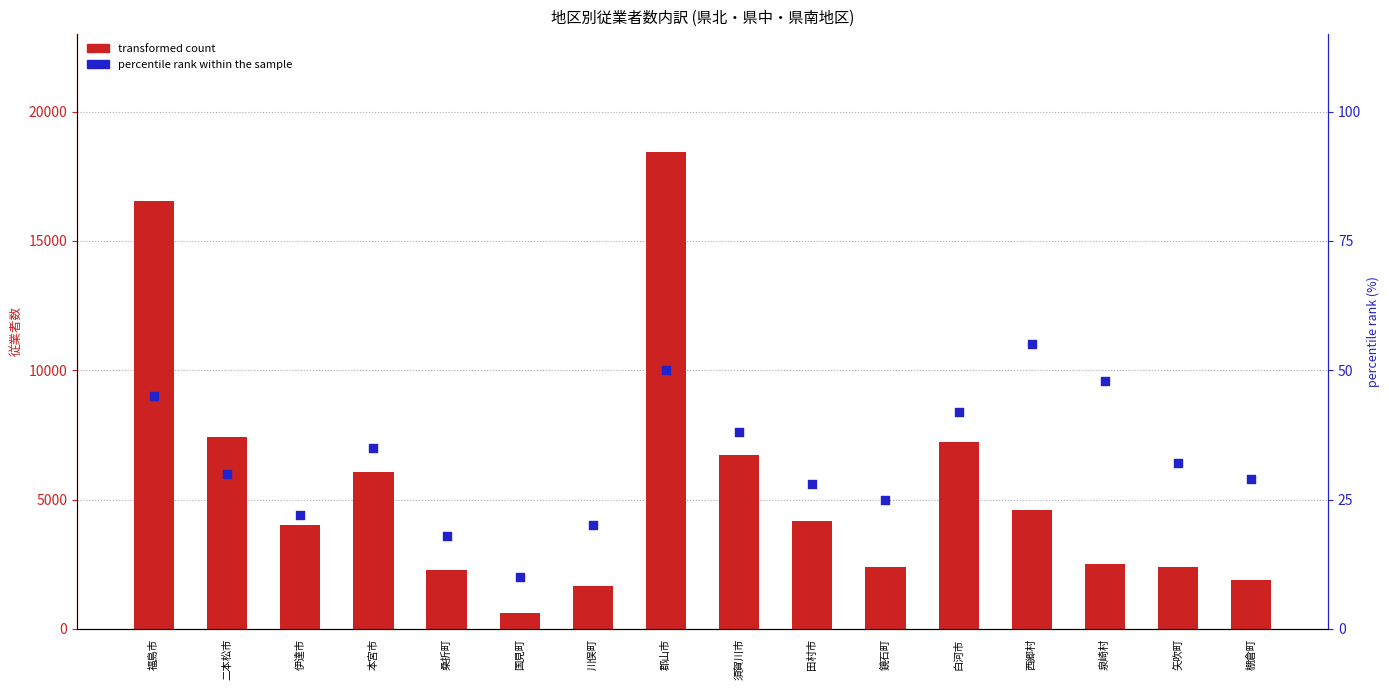

What are all the series names shown in the legend?

transformed count, percentile rank within the sample